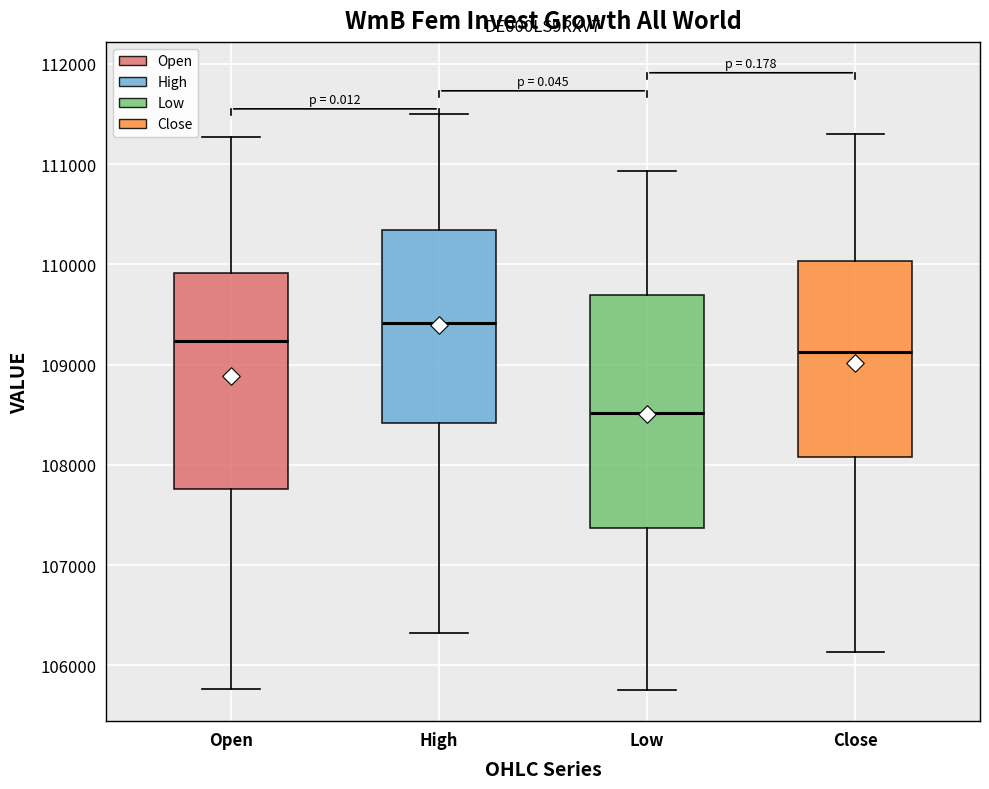

Reading left to right, transcribe this box plot: for each box, give where its median line is, the range the box spans, and where its two whiskers end, as read against the y-axis. The values are not printed on the chart, so give them approximately, as read against the axis.

Open: median 109200, box 107800 to 109900, whiskers 105800 to 111300
High: median 109400, box 108400 to 110300, whiskers 106300 to 111500
Low: median 108500, box 107400 to 109700, whiskers 105800 to 110900
Close: median 109100, box 108100 to 110000, whiskers 106100 to 111300